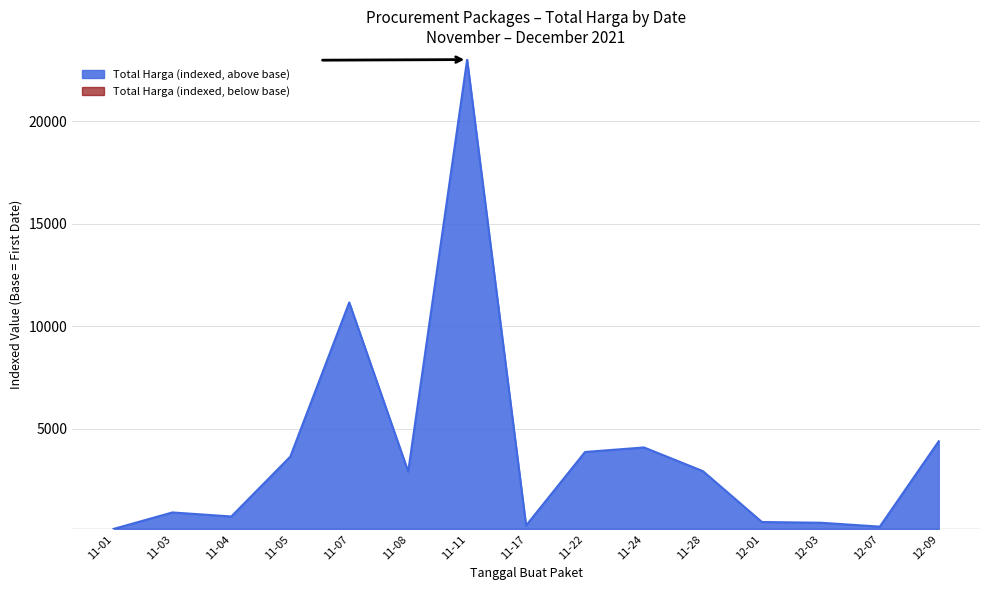

What is the difference between the values at 11-08 and 11-03?

1993.6